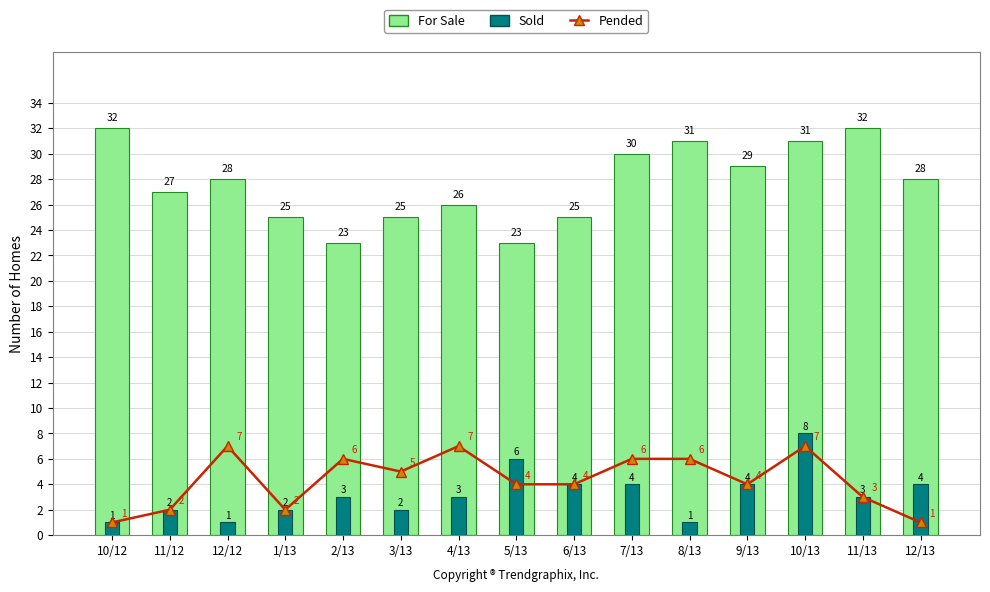

Reading right to left, what are all the values shown in this chart?

Pended: 1	3	7	4	6	6	4	4	7	5	6	2	7	2	1
For Sale: 28	32	31	29	31	30	25	23	26	25	23	25	28	27	32
Sold: 4	3	8	4	1	4	4	6	3	2	3	2	1	2	1